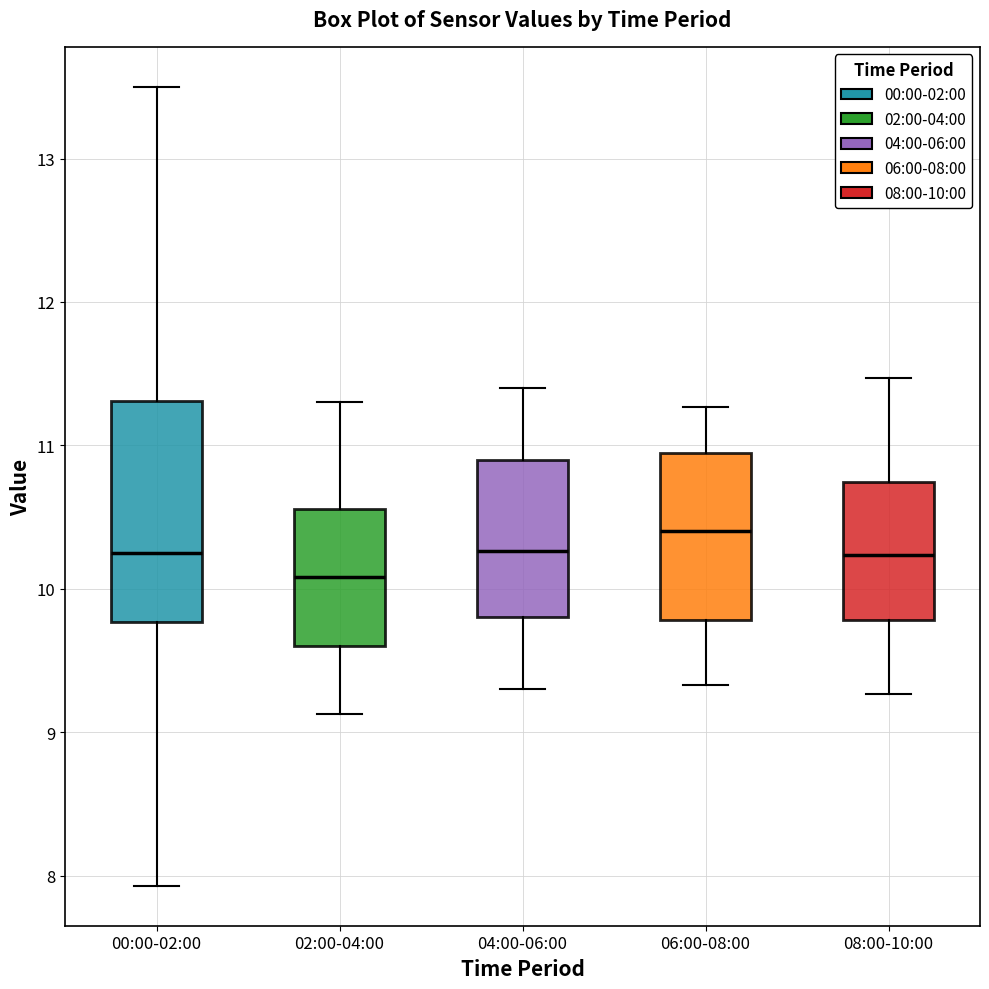

Where does the upper whisker of the box for 04:00-06:00 end on the y-axis? The values are not printed on the chart, so give them approximately, as read against the axis.

11.4